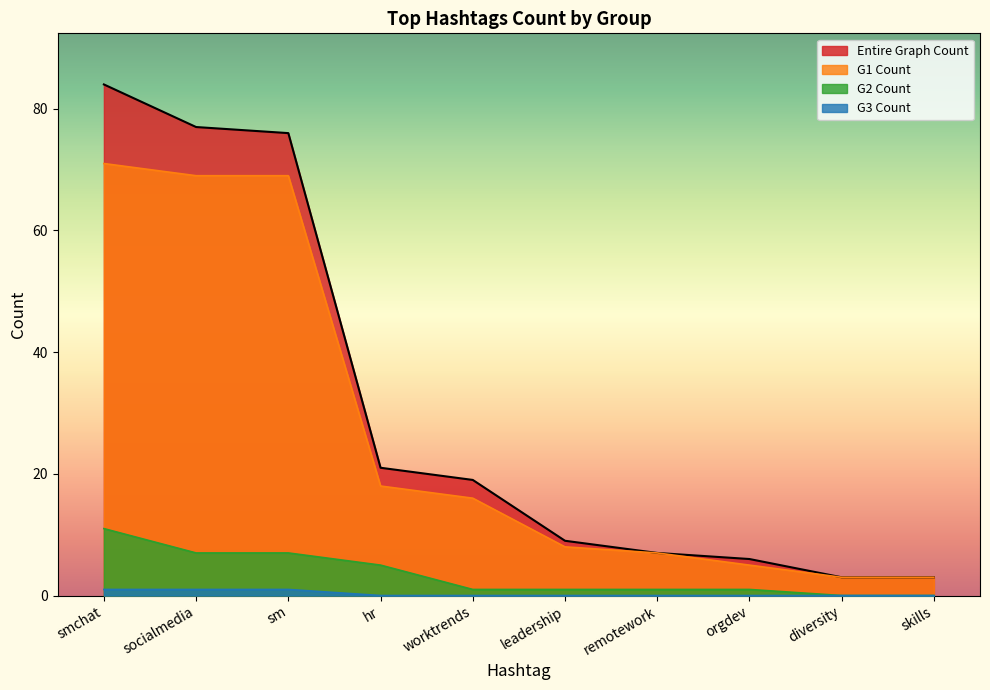

Where is Entire Graph Count nearest to the value 43?

hr